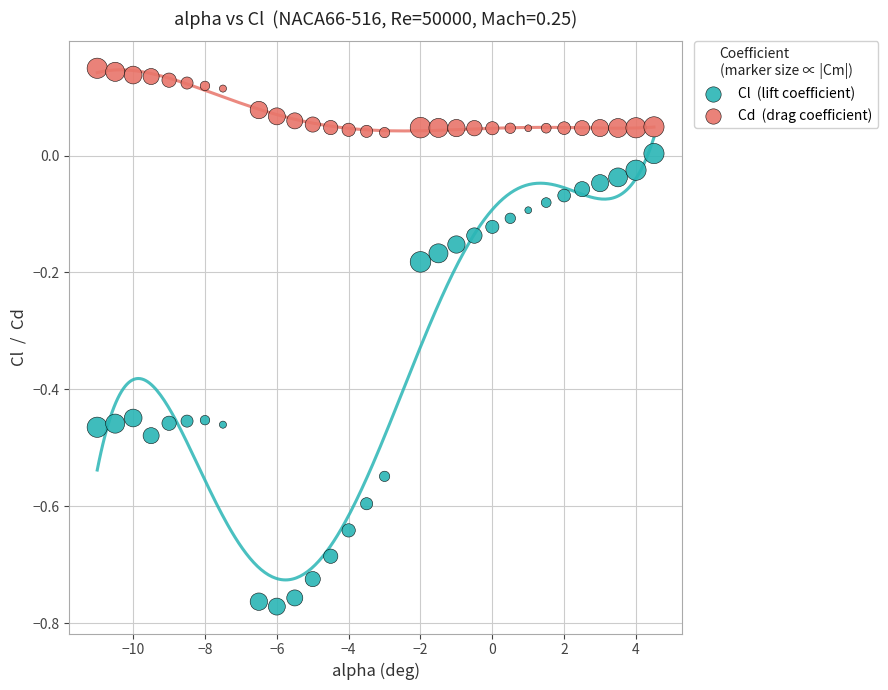

Across all data points, what is the range of X values (max minus min)?

15.5